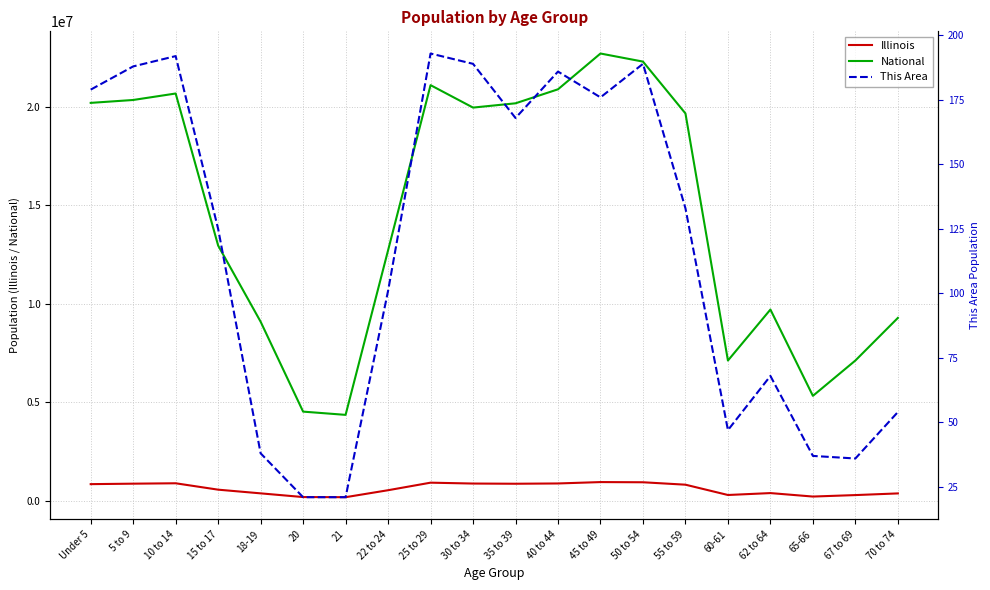

True or false: This Area and National intersect in this chart.

False